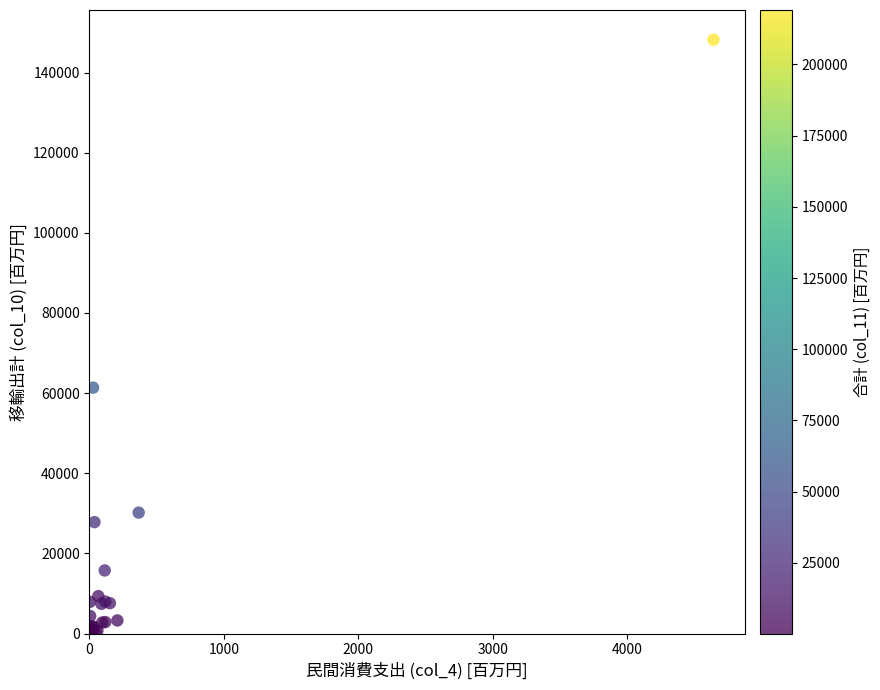

What Y value in the scatter plot is closest to 74137?

61361.4